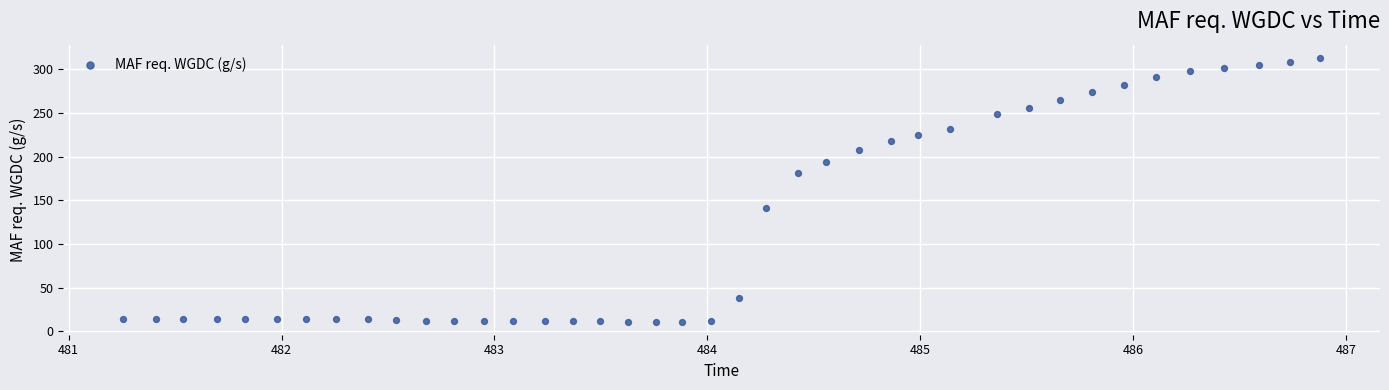

What is the range of X values (max minus min)?

5.6